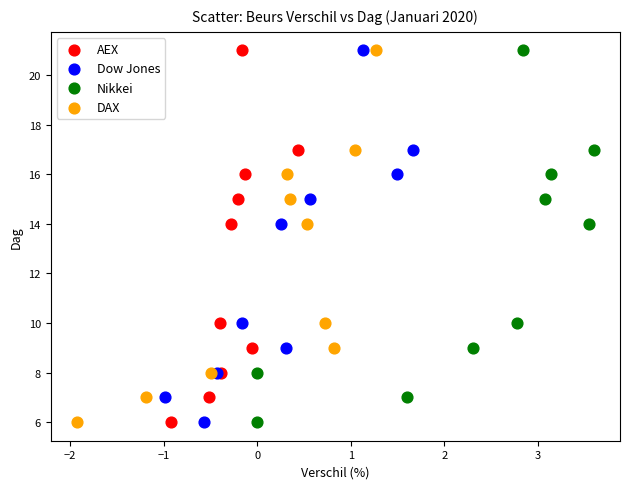

What are all the series names shown in the legend?

AEX, Dow Jones, Nikkei, DAX